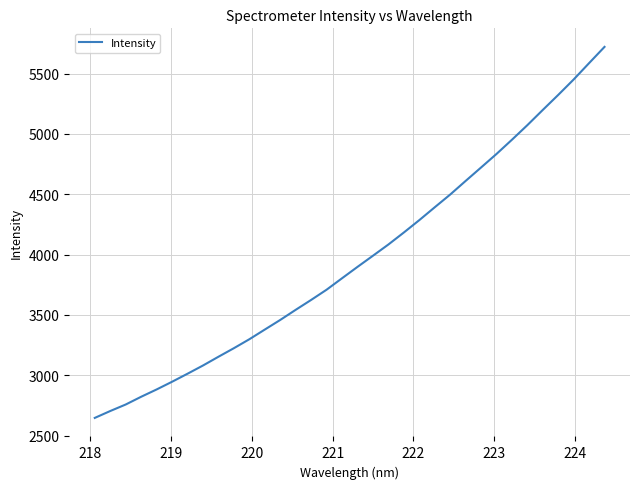

What is the difference between the maximum and minimum values?

3075.1